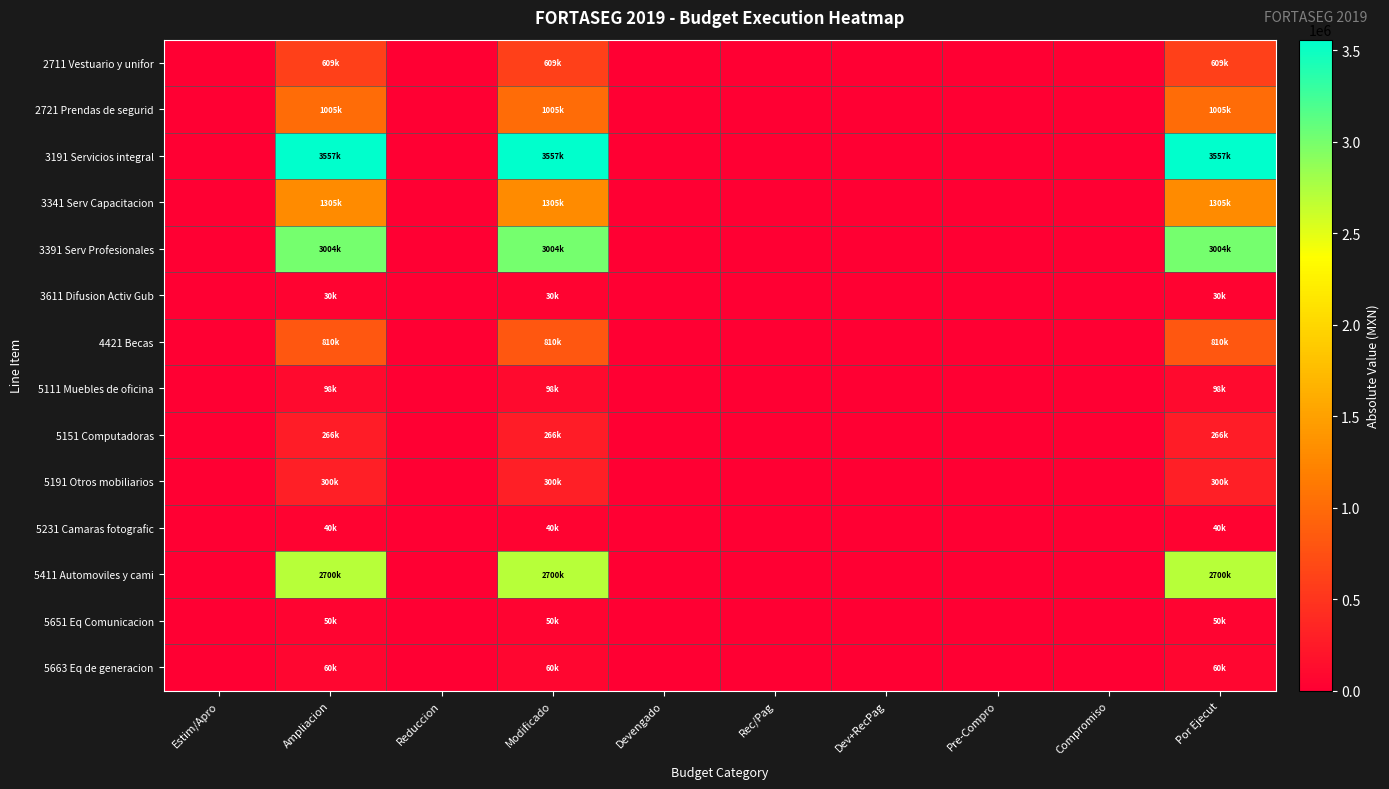

Reading right to left, what are all the values shown in this chart?

2711 Vestuario y unifor: Por Ejecut=609000	Compromiso=0	Pre-Compro=0	Dev+RecPag=0	Rec/Pag=0	Devengado=0	Modificado=609000	Reduccion=0	Ampliacion=609000	Estim/Apro=0
2721 Prendas de segurid: Por Ejecut=1005000	Compromiso=0	Pre-Compro=0	Dev+RecPag=0	Rec/Pag=0	Devengado=0	Modificado=1005000	Reduccion=0	Ampliacion=1005000	Estim/Apro=0
3191 Servicios integral: Por Ejecut=3557467	Compromiso=0	Pre-Compro=0	Dev+RecPag=0	Rec/Pag=0	Devengado=0	Modificado=3557467	Reduccion=0	Ampliacion=3557467	Estim/Apro=0
3341 Serv Capacitacion: Por Ejecut=1305000	Compromiso=0	Pre-Compro=0	Dev+RecPag=0	Rec/Pag=0	Devengado=0	Modificado=1305000	Reduccion=0	Ampliacion=1305000	Estim/Apro=0
3391 Serv Profesionales: Por Ejecut=3004000	Compromiso=0	Pre-Compro=0	Dev+RecPag=0	Rec/Pag=0	Devengado=0	Modificado=3004000	Reduccion=0	Ampliacion=3004000	Estim/Apro=0
3611 Difusion Activ Gub: Por Ejecut=30000	Compromiso=0	Pre-Compro=0	Dev+RecPag=0	Rec/Pag=0	Devengado=0	Modificado=30000	Reduccion=0	Ampliacion=30000	Estim/Apro=0
4421 Becas: Por Ejecut=810000	Compromiso=0	Pre-Compro=0	Dev+RecPag=0	Rec/Pag=0	Devengado=0	Modificado=810000	Reduccion=0	Ampliacion=810000	Estim/Apro=0
5111 Muebles de oficina: Por Ejecut=98000	Compromiso=0	Pre-Compro=0	Dev+RecPag=0	Rec/Pag=0	Devengado=0	Modificado=98000	Reduccion=0	Ampliacion=98000	Estim/Apro=0
5151 Computadoras: Por Ejecut=266000	Compromiso=0	Pre-Compro=0	Dev+RecPag=0	Rec/Pag=0	Devengado=0	Modificado=266000	Reduccion=0	Ampliacion=266000	Estim/Apro=0
5191 Otros mobiliarios: Por Ejecut=300000	Compromiso=0	Pre-Compro=0	Dev+RecPag=0	Rec/Pag=0	Devengado=0	Modificado=300000	Reduccion=0	Ampliacion=300000	Estim/Apro=0
5231 Camaras fotografic: Por Ejecut=40000	Compromiso=0	Pre-Compro=0	Dev+RecPag=0	Rec/Pag=0	Devengado=0	Modificado=40000	Reduccion=0	Ampliacion=40000	Estim/Apro=0
5411 Automoviles y cami: Por Ejecut=2700000	Compromiso=0	Pre-Compro=0	Dev+RecPag=0	Rec/Pag=0	Devengado=0	Modificado=2700000	Reduccion=0	Ampliacion=2700000	Estim/Apro=0
5651 Eq Comunicacion: Por Ejecut=50000	Compromiso=0	Pre-Compro=0	Dev+RecPag=0	Rec/Pag=0	Devengado=0	Modificado=50000	Reduccion=0	Ampliacion=50000	Estim/Apro=0
5663 Eq de generacion: Por Ejecut=60000	Compromiso=0	Pre-Compro=0	Dev+RecPag=0	Rec/Pag=0	Devengado=0	Modificado=60000	Reduccion=0	Ampliacion=60000	Estim/Apro=0